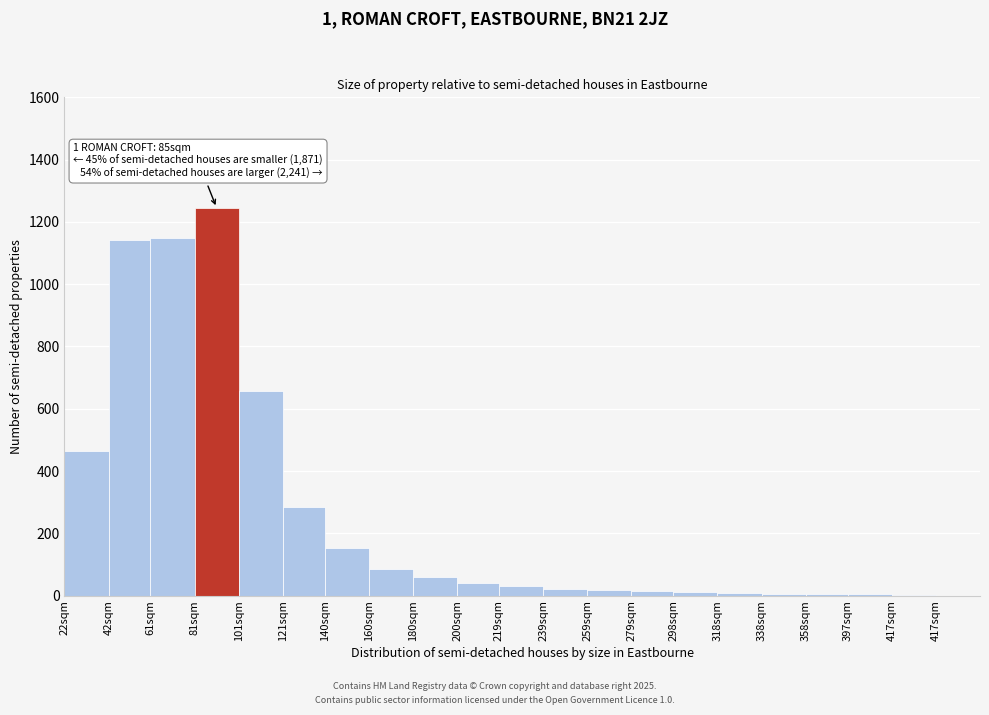

What value does the data have at 180sqm?

60